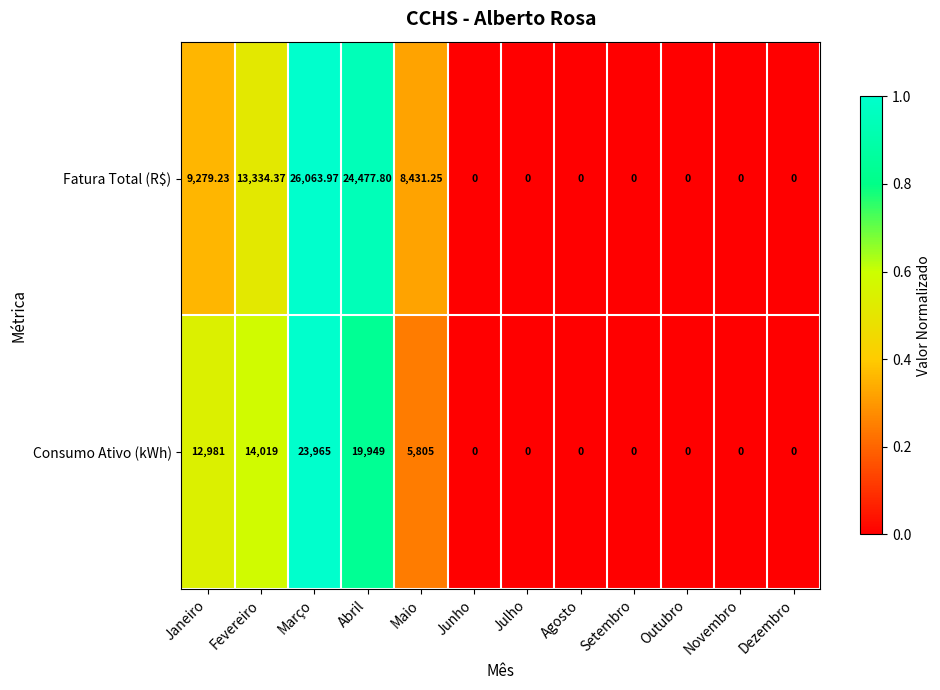

Where is Consumo Ativo (kWh) nearest to the value 11982?

Janeiro